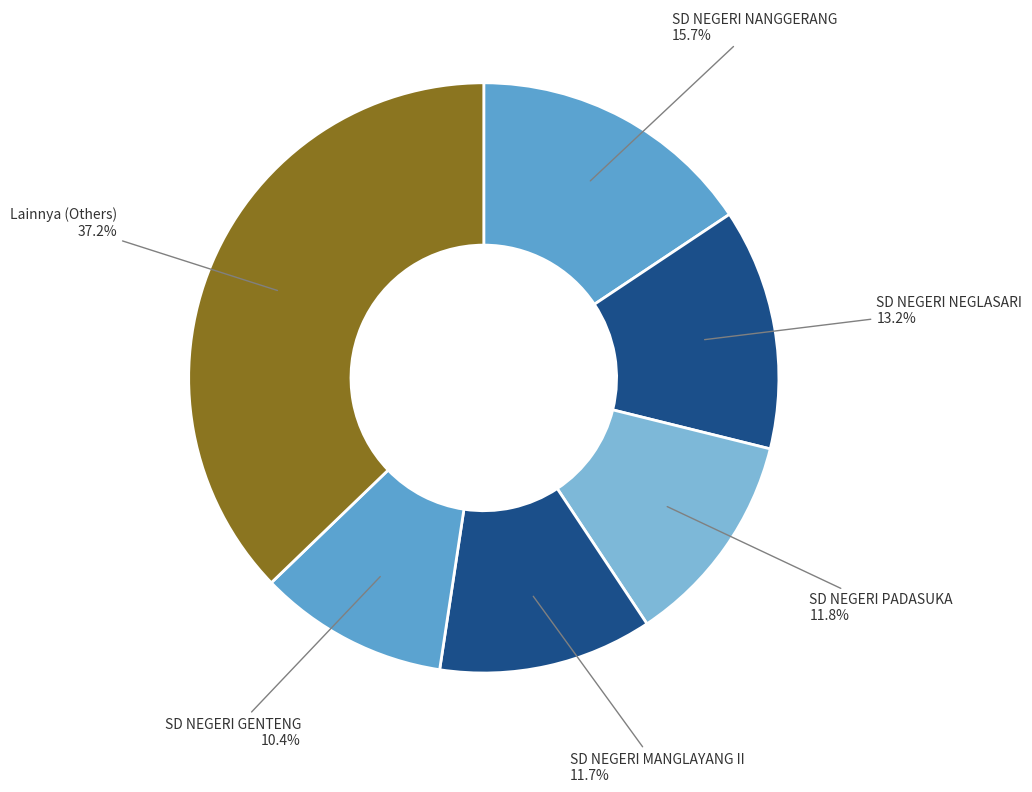

Count the number of slices in the pie.

6